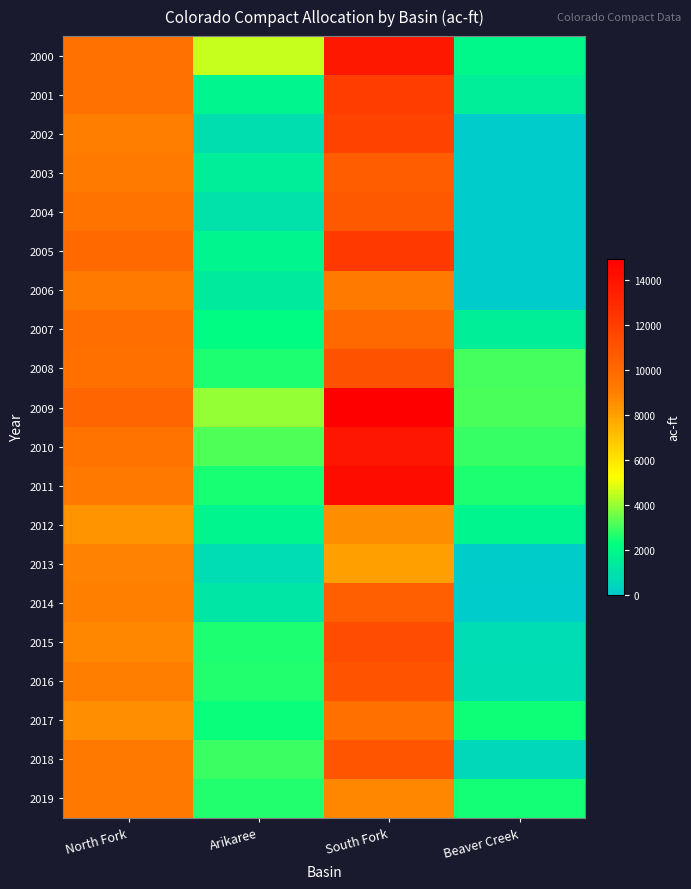

Reading right to left, transcribe all the data shown in this chart.

2000: Beaver Creek=1940.0	South Fork=13723.4	Arikaree=4610.2	North Fork=9592.1
2001: Beaver Creek=1500.0	South Fork=12063.3	Arikaree=1861.8	North Fork=9587.1
2002: Beaver Creek=0.0	South Fork=11809.5	Arikaree=861.1	North Fork=9012.3
2003: Beaver Creek=0.0	South Fork=10536.1	Arikaree=1498.6	North Fork=9121.7
2004: Beaver Creek=0.0	South Fork=10697.9	Arikaree=1006.0	North Fork=9486.0
2005: Beaver Creek=0.0	South Fork=12233.4	Arikaree=1864.0	North Fork=10034.0
2006: Beaver Creek=0.0	South Fork=9124.5	Arikaree=1393.5	North Fork=9149.3
2007: Beaver Creek=1576.0	South Fork=10036.4	Arikaree=2103.6	North Fork=9757.1
2008: Beaver Creek=3080.0	South Fork=11045.1	Arikaree=2616.6	North Fork=9684.7
2009: Beaver Creek=3100.0	South Fork=14945.7	Arikaree=4008.0	North Fork=10213.8
2010: Beaver Creek=2890.0	South Fork=13841.4	Arikaree=3167.2	North Fork=9461.2
2011: Beaver Creek=2580.0	South Fork=14321.6	Arikaree=2511.7	North Fork=9317.1
2012: Beaver Creek=1860.0	South Fork=8575.4	Arikaree=1812.6	North Fork=8381.5
2013: Beaver Creek=76.0	South Fork=8008.1	Arikaree=733.3	North Fork=8816.0
2014: Beaver Creek=22.0	South Fork=10477.2	Arikaree=1198.2	North Fork=8967.5
2015: Beaver Creek=724.0	South Fork=11338.5	Arikaree=2585.7	North Fork=8705.1
2016: Beaver Creek=780.0	South Fork=11033.8	Arikaree=2680.9	North Fork=9037.4
2017: Beaver Creek=2450.0	South Fork=9678.1	Arikaree=2358.9	North Fork=8472.8
2018: Beaver Creek=578.0	South Fork=10939.4	Arikaree=2953.2	North Fork=9275.3
2019: Beaver Creek=2510.0	South Fork=8703.7	Arikaree=2662.7	North Fork=9235.8